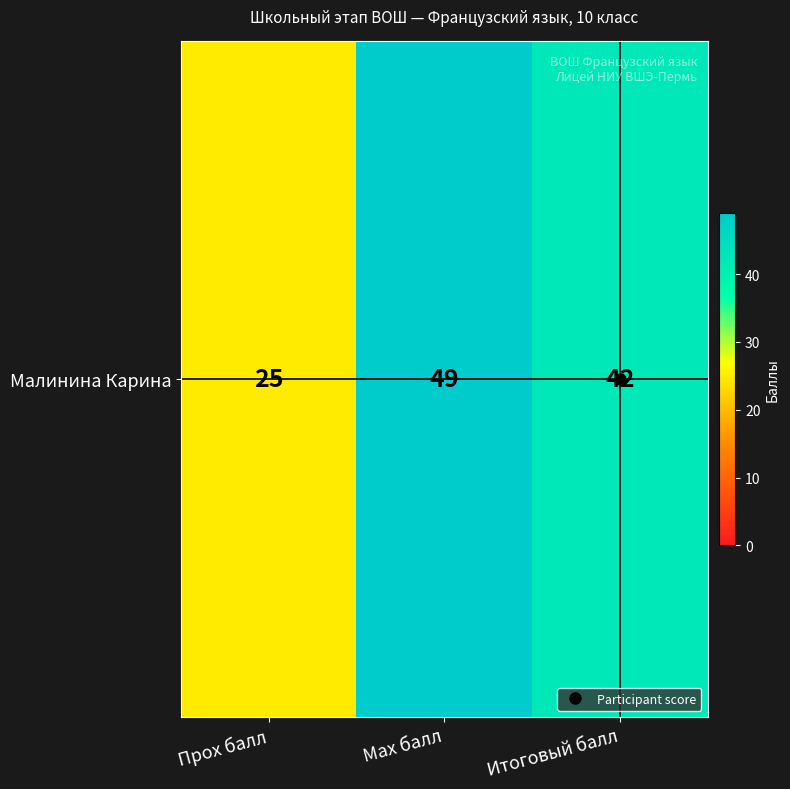

Which has a higher value, Итоговый балл or Прох балл?

Итоговый балл